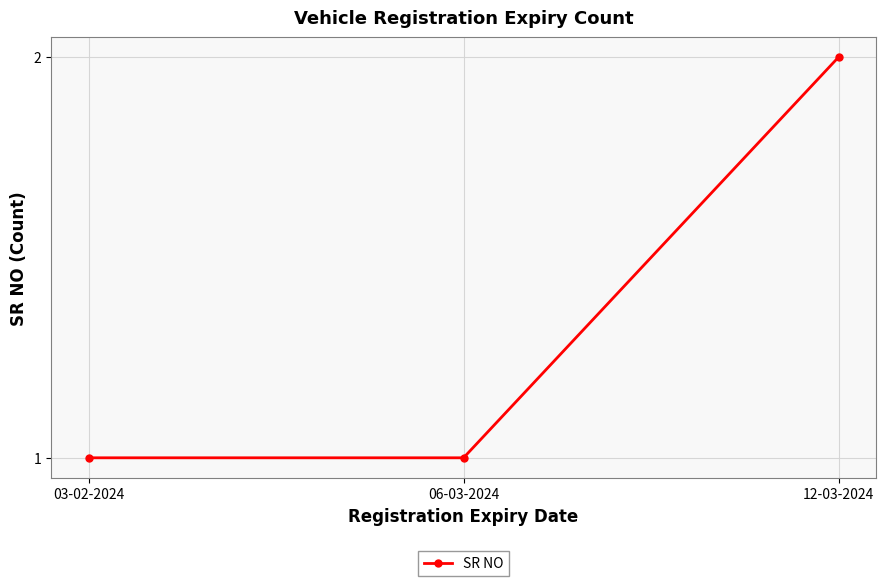

What is the label of the 1st point from the right?

12-03-2024